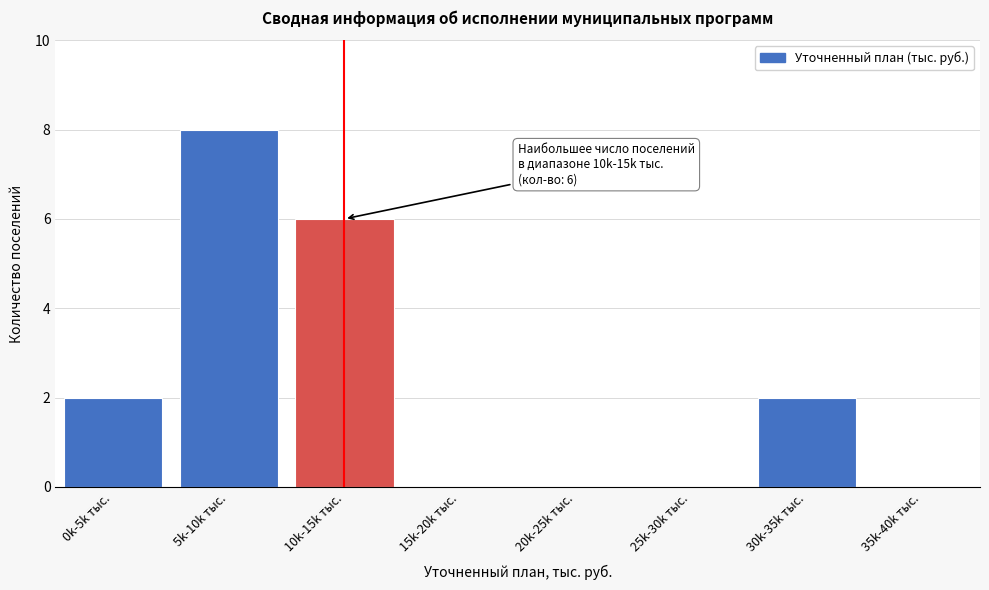

Reading left to right, what are all the values shown in this chart?

0k-5k тыс.=2	5k-10k тыс.=8	10k-15k тыс.=6	15k-20k тыс.=0	20k-25k тыс.=0	25k-30k тыс.=0	30k-35k тыс.=2	35k-40k тыс.=0